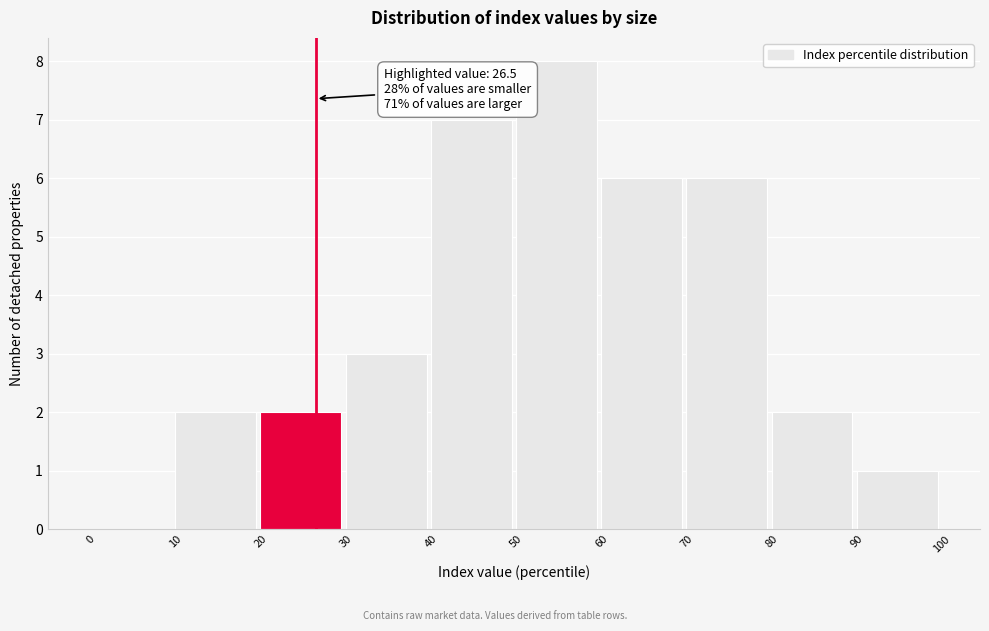

Which range on the x-axis has the tallest bar?

50 to 60